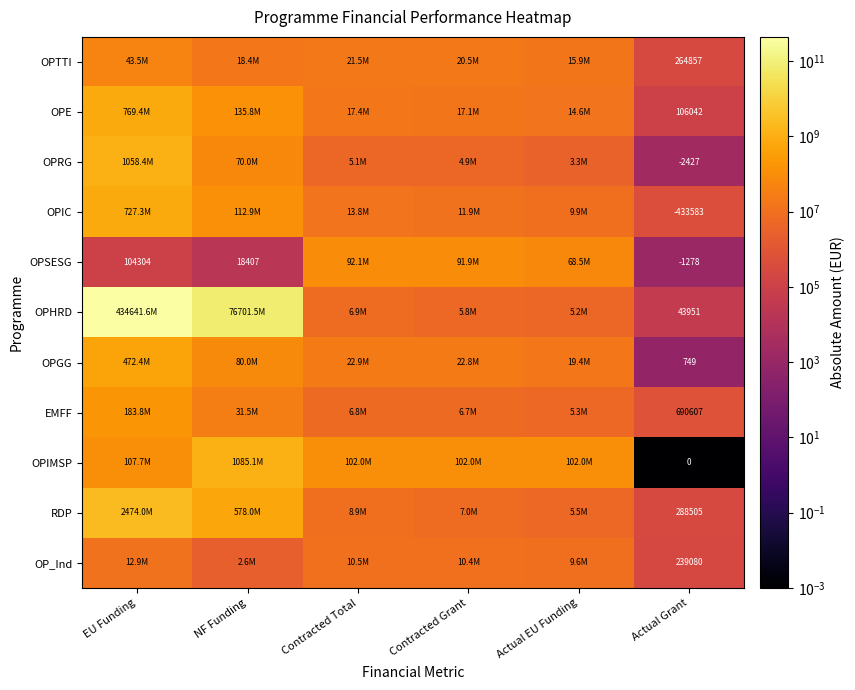

At which category does the chart reach its peak across all series?

EU Funding